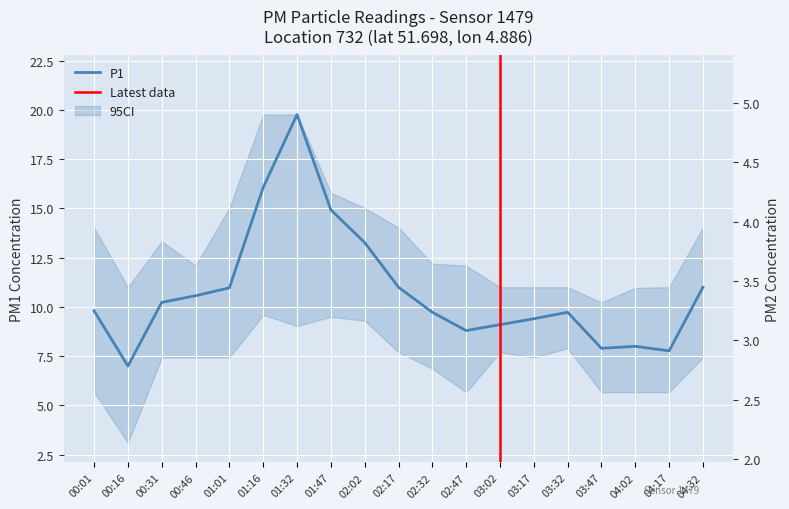

What is the difference between the maximum and minimum values in the P2 series?

2.6